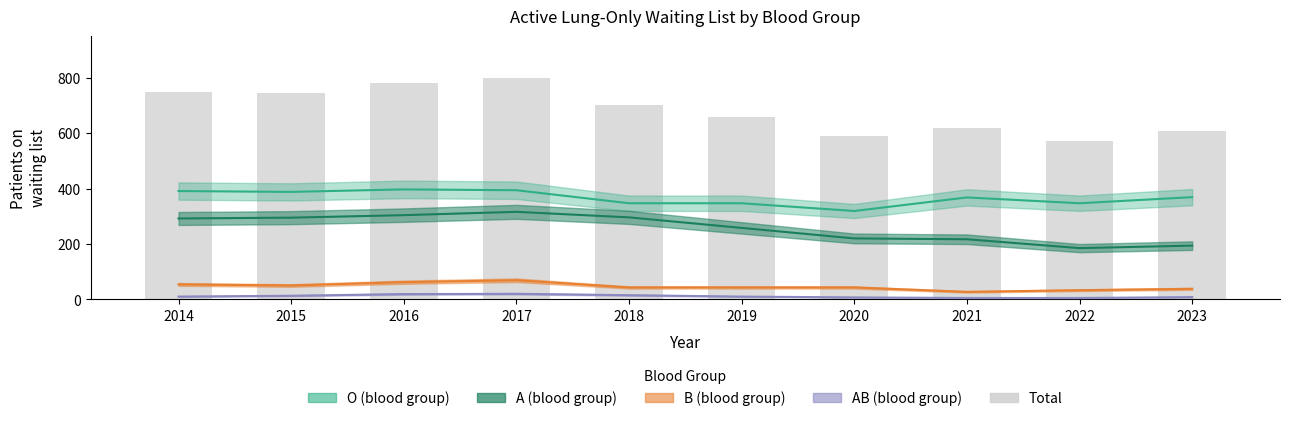

Rank the categories by value from lowest to highest.

2022, 2020, 2023, 2021, 2019, 2018, 2015, 2014, 2016, 2017